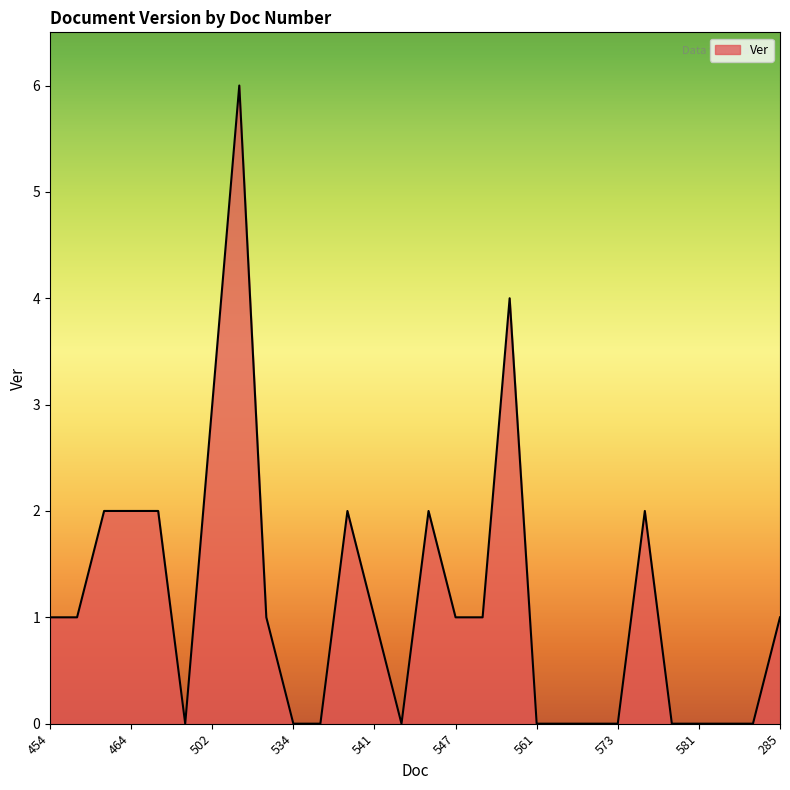

Count the values in the range 0 to 2.

25